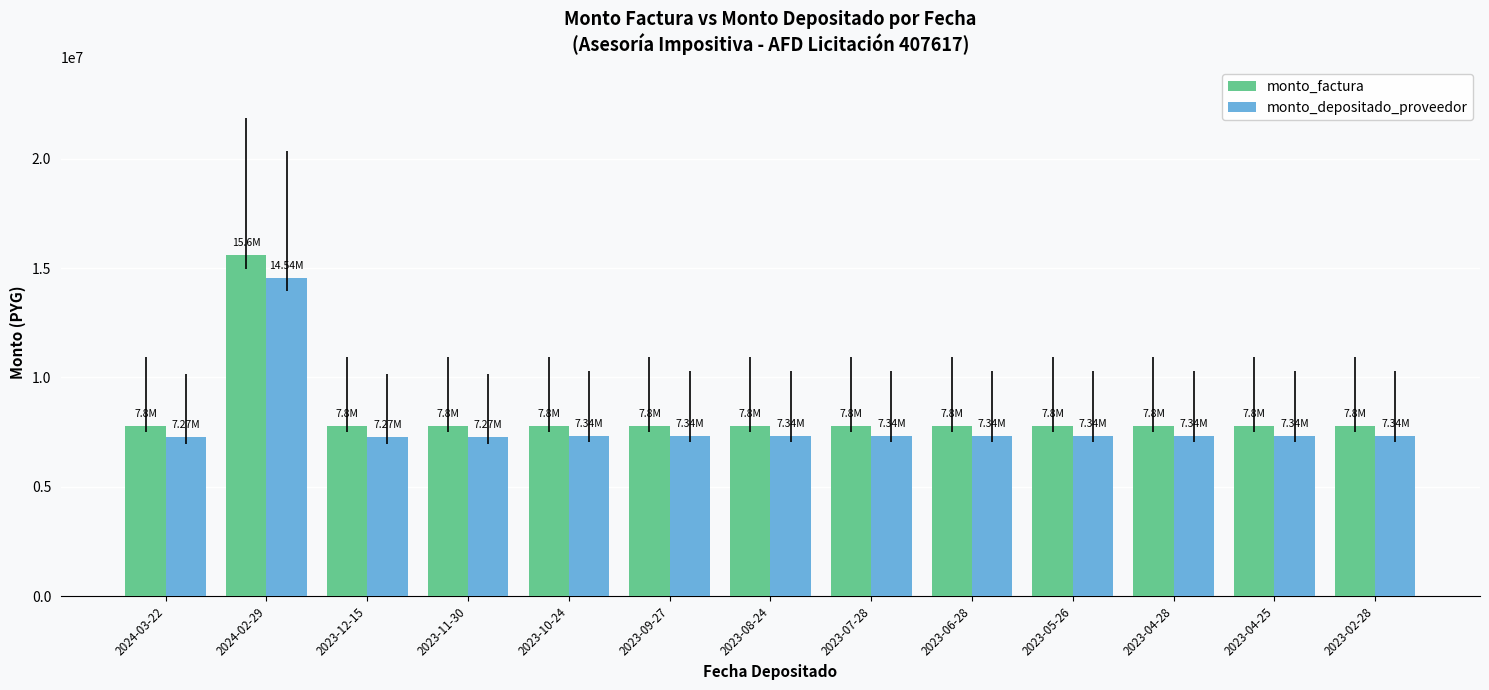

What is the difference between the highest and lowest values at 2023-05-26?

459845